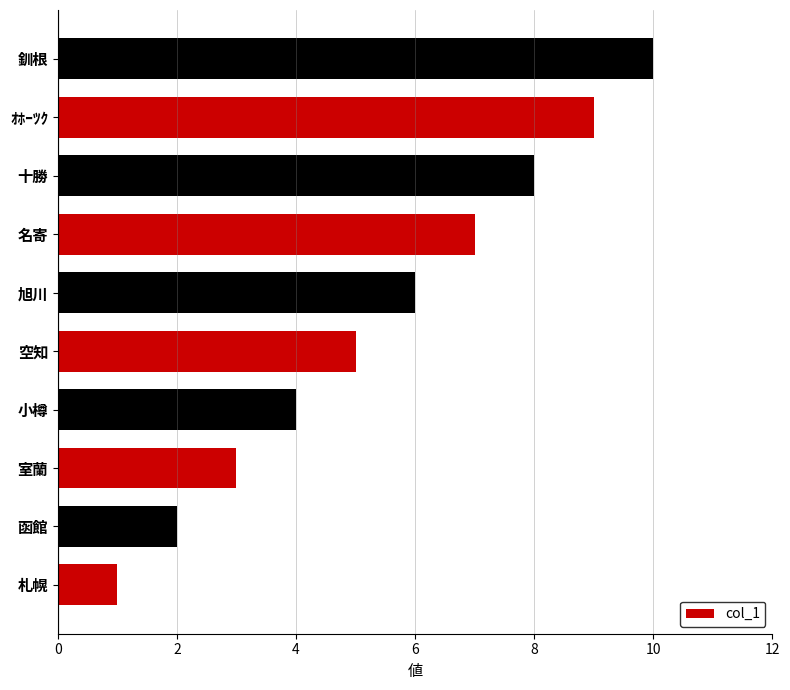

Read the value at 釧根.

10